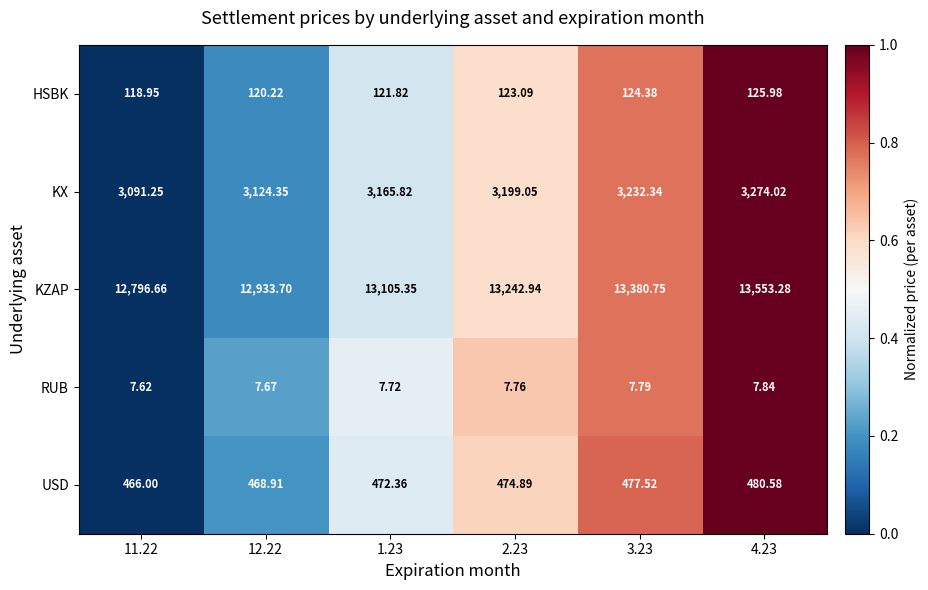

Between 11.22 and 3.23, which series saw the biggest shift?

KZAP